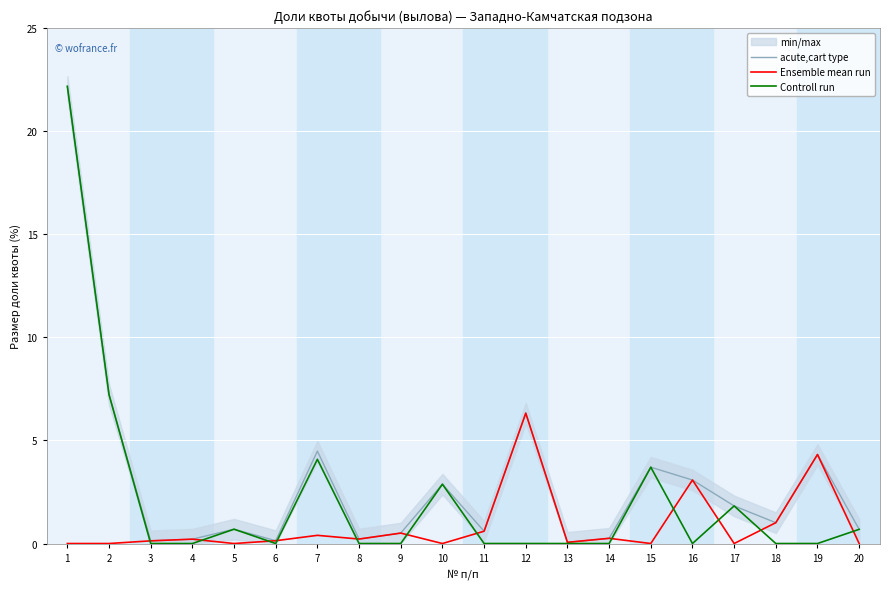

Is it true that Controll run equals 0.0 at 9?

True